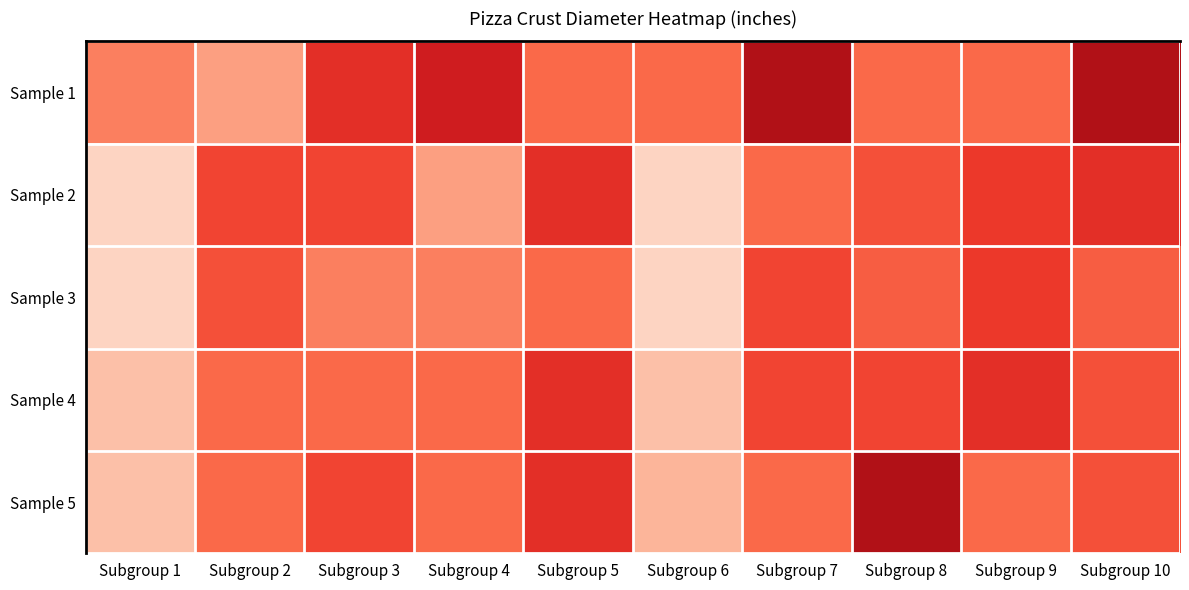

What is the maximum value shown in the chart?

11.0